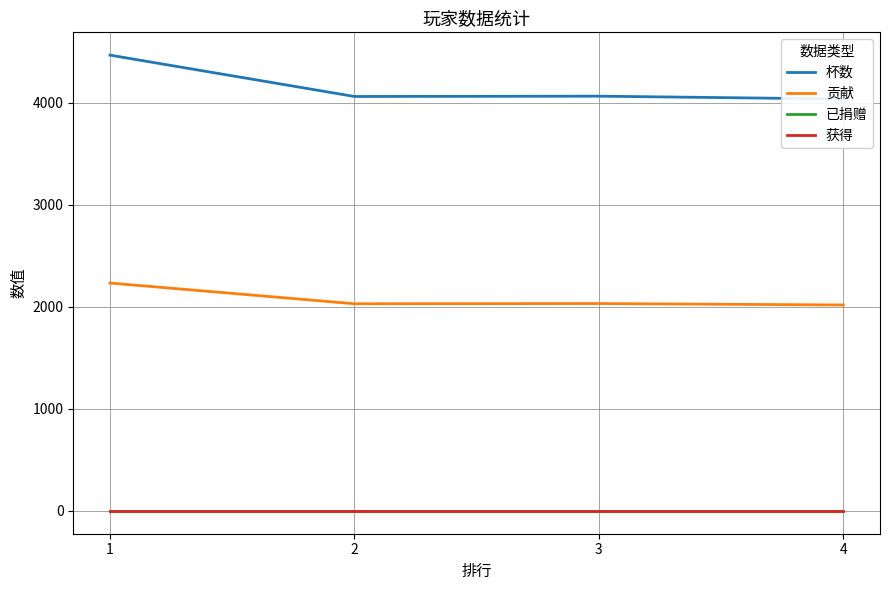

Is the value of 已捐赠 at 1 greater than the value of 获得 at 1?

No